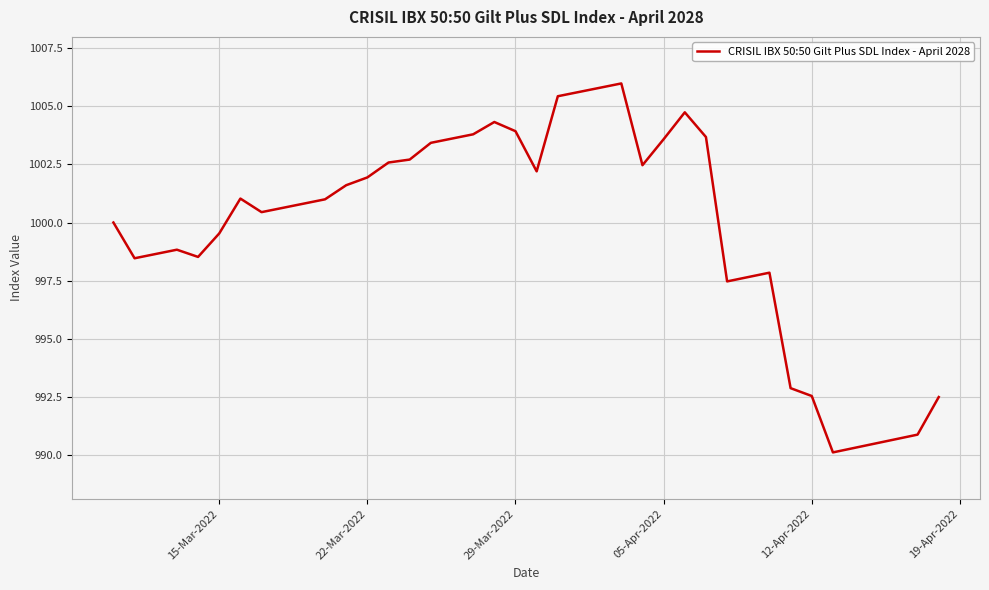

What is the minimum value shown in the chart?

990.1